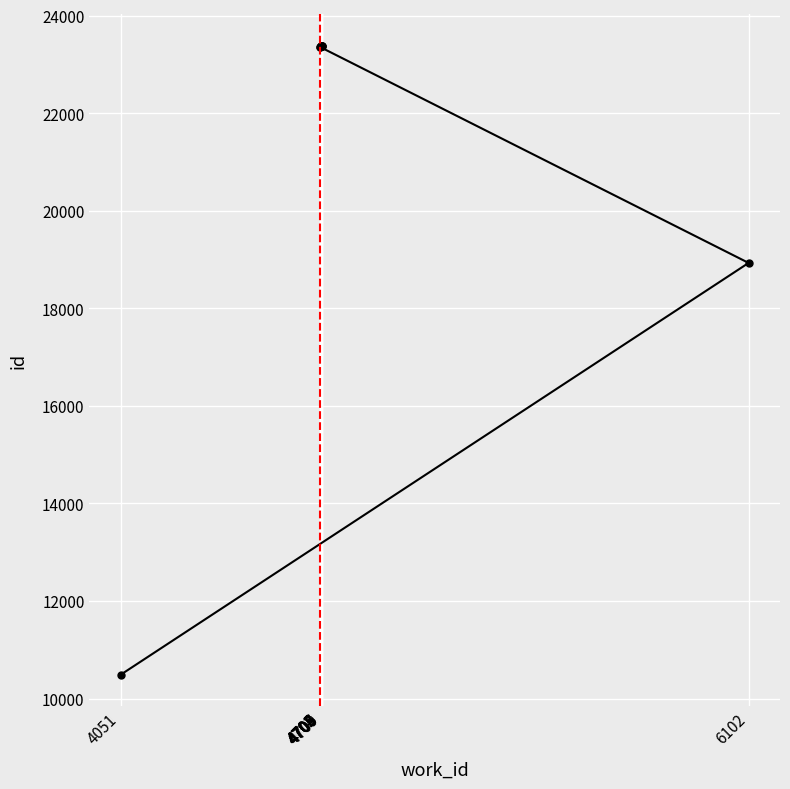

Is it true that the value at 4704 is 23373?

True